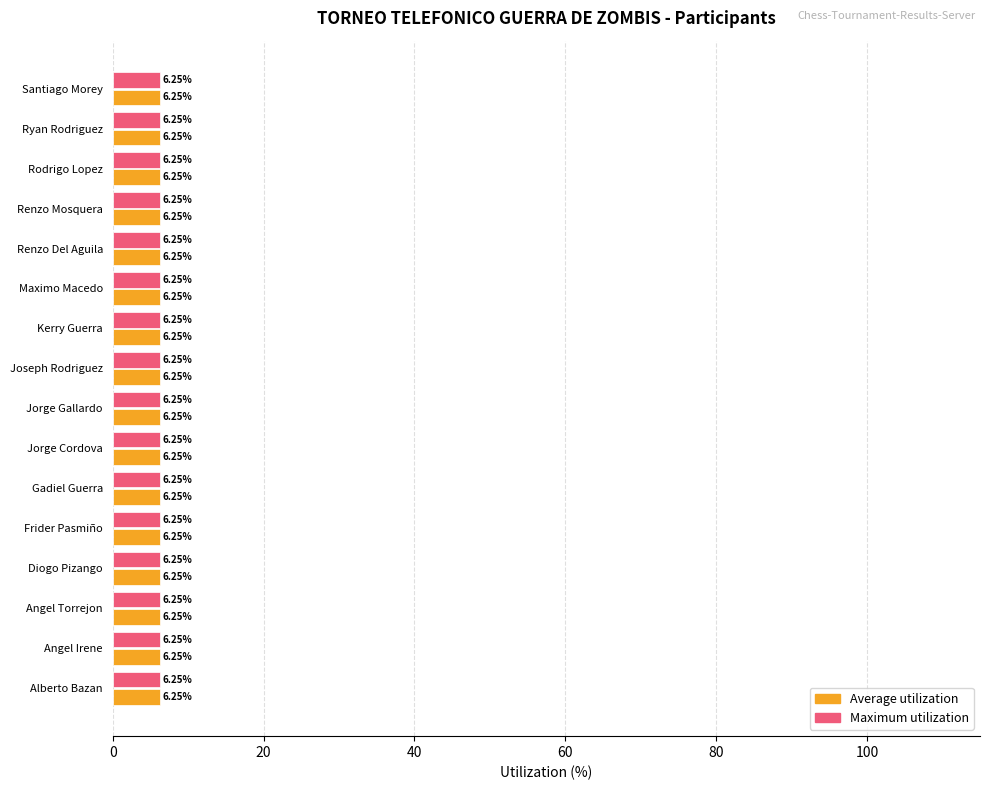

True or false: Average utilization has a value of 4.3 at Maximo Macedo.

False